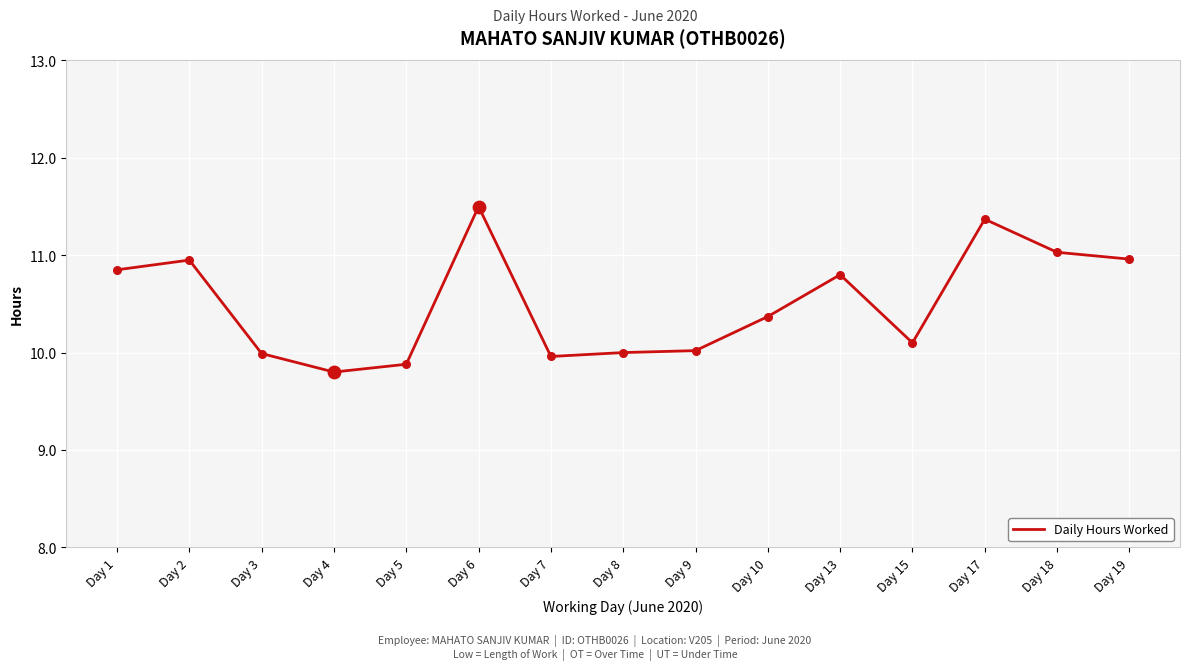

Approximately how many times larger is the value at Day 2 compared to Day 8?

1.1